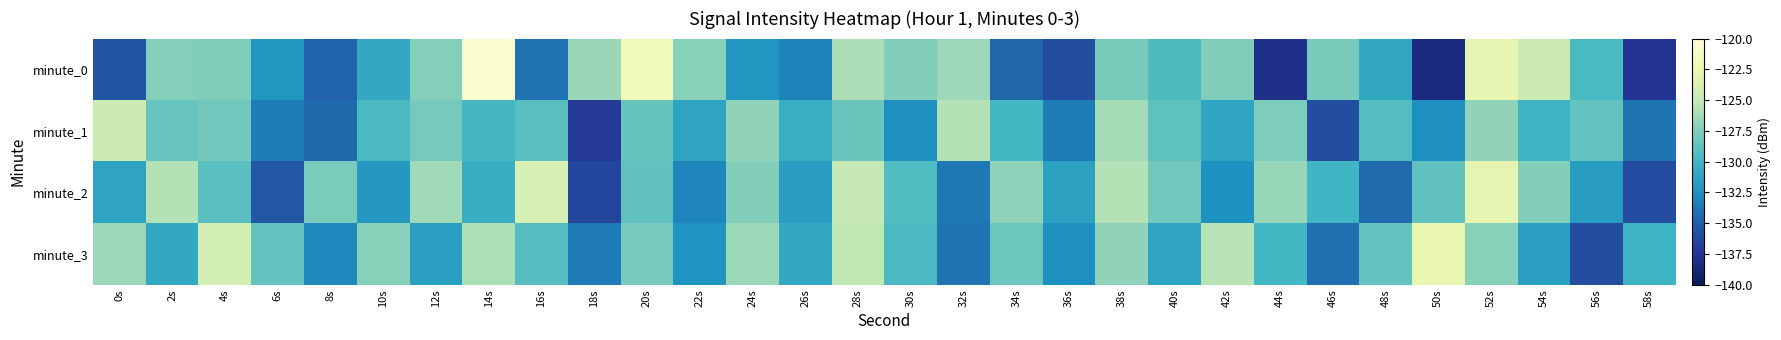

What is the smallest value displayed?

-138.3